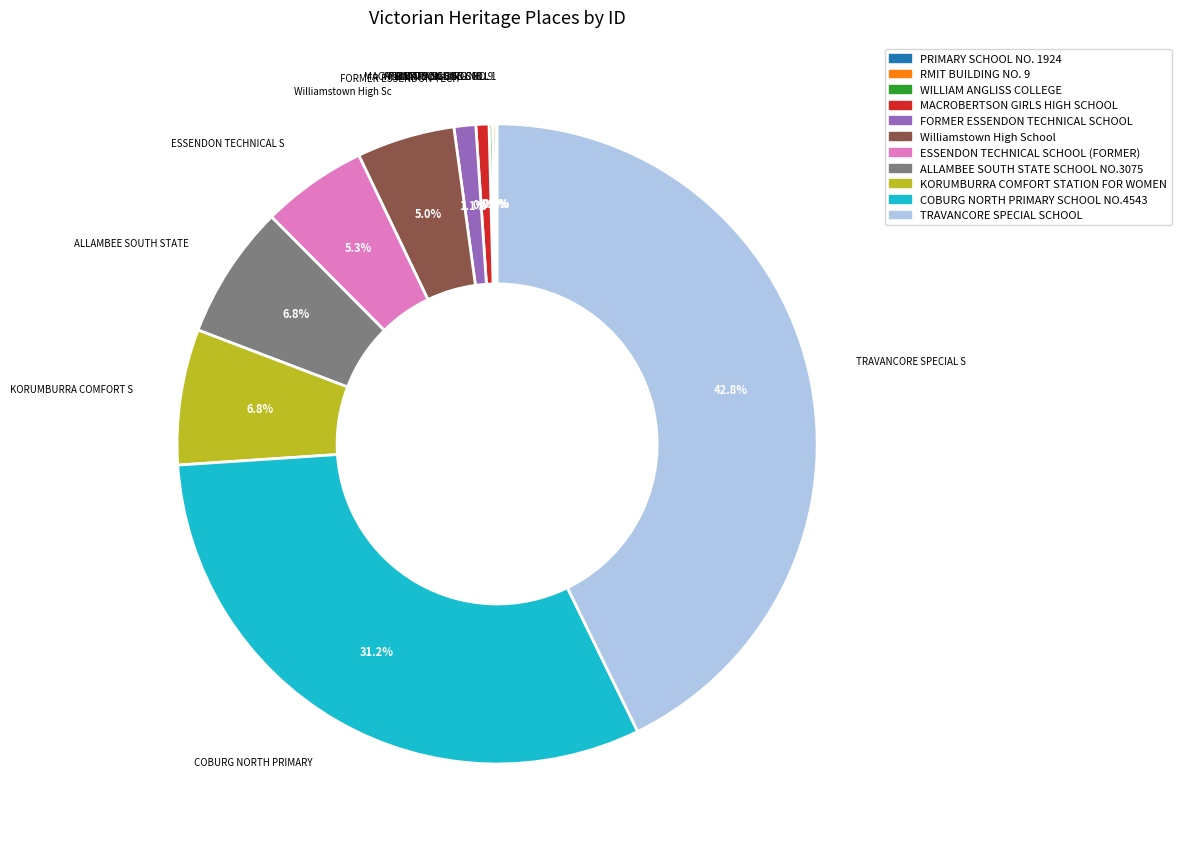

To the nearest percent, what is the difference between the largest and smallest slice percentages?

43%